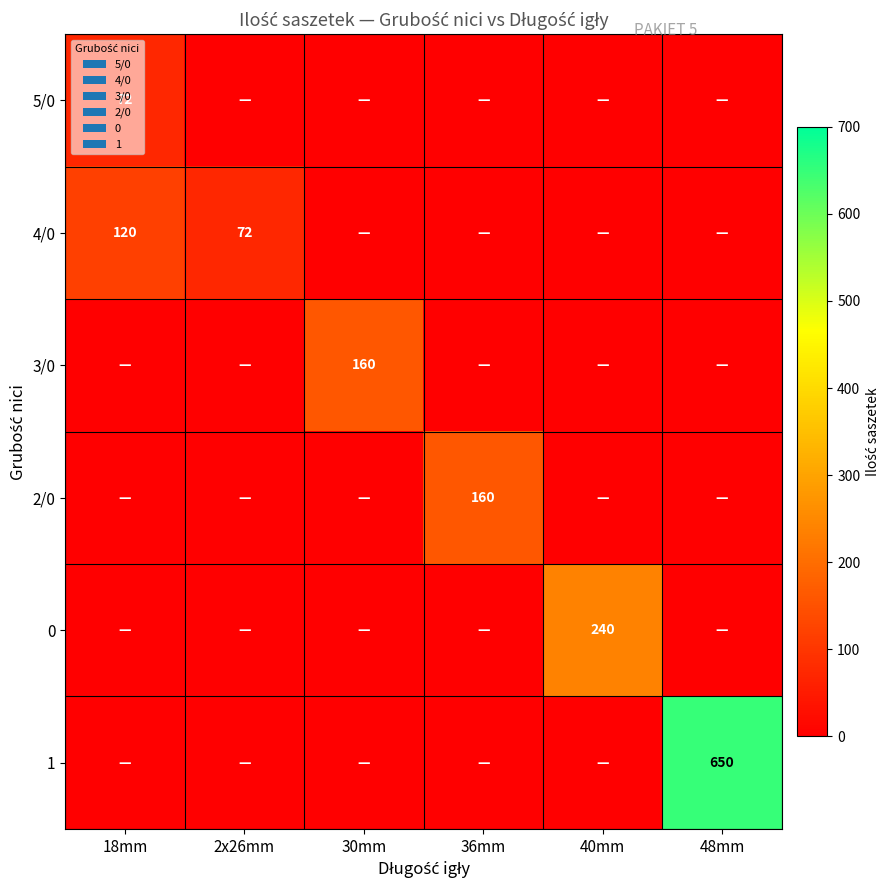

True or false: 0 has a value of 143 at 40mm.

False